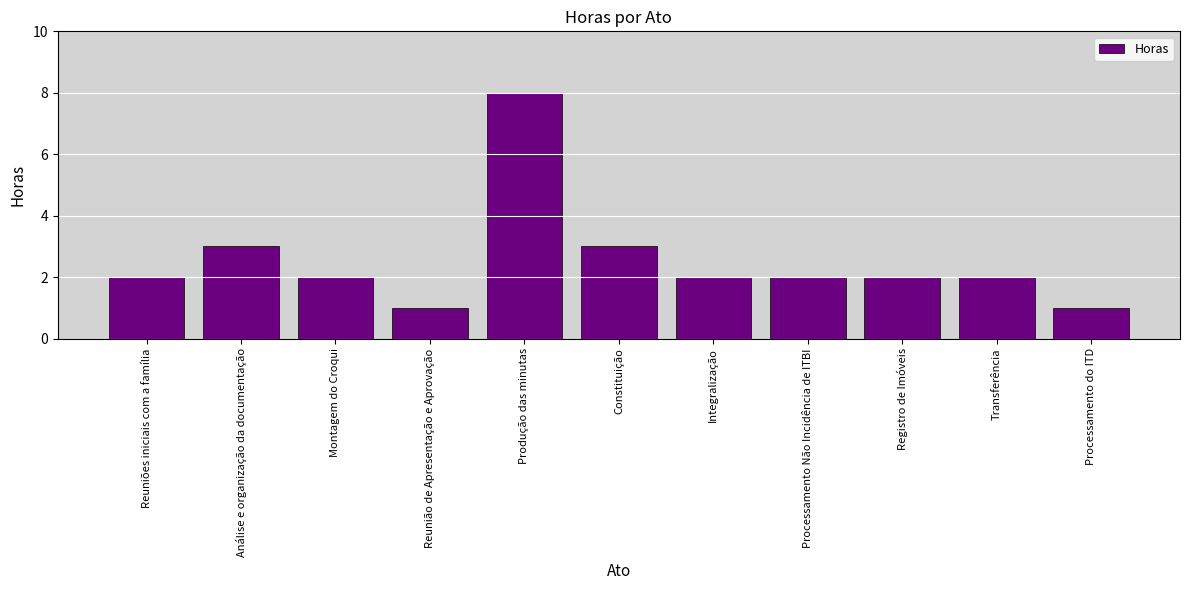

Which category has the highest value across all series?

Produção das minutas